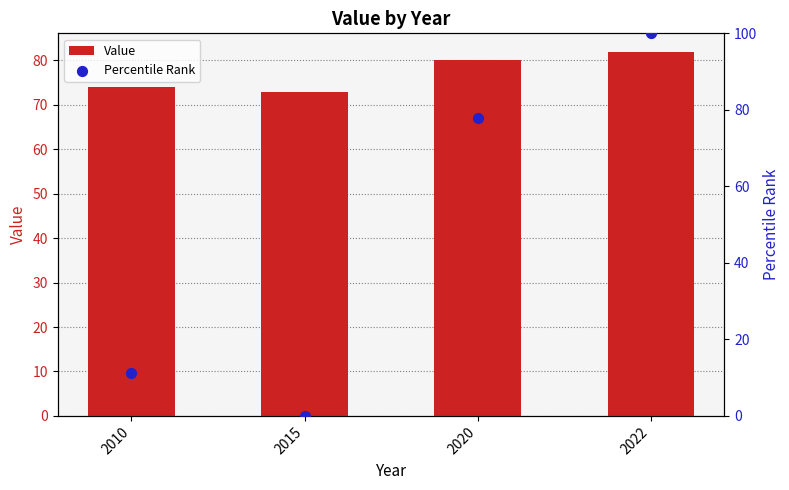

What is the total value across all series at 2010?

85.1